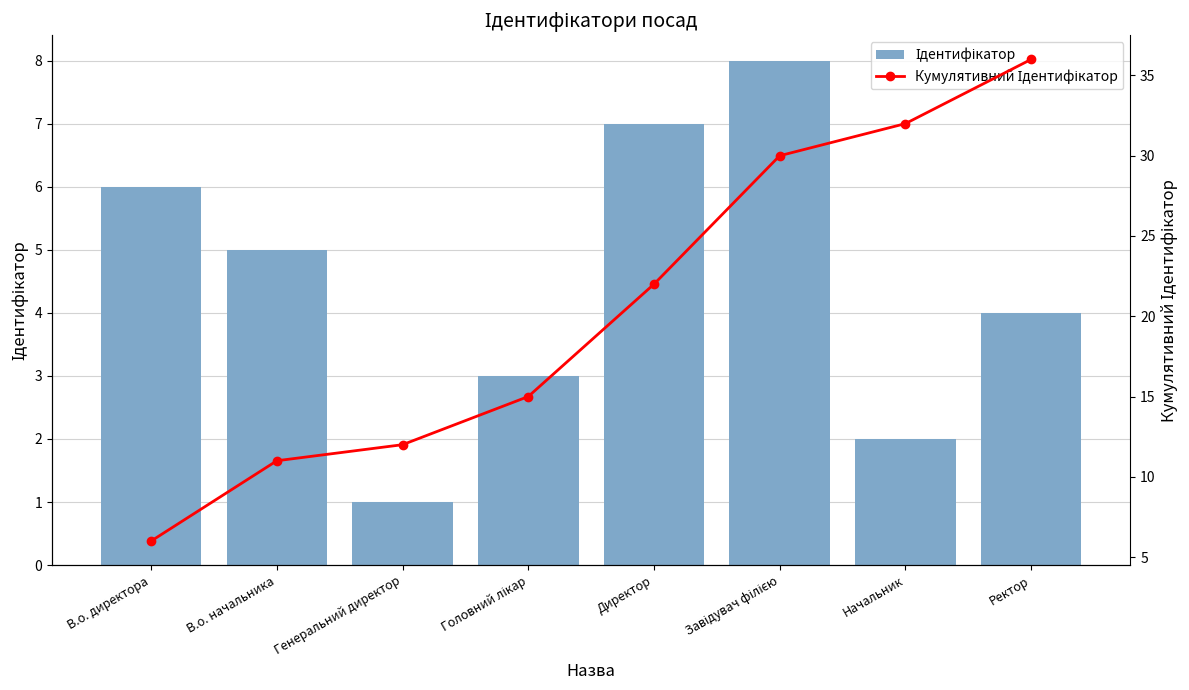

List the series in order of their peak value, highest first.

Кумулятивний Ідентифікатор, Ідентифікатор